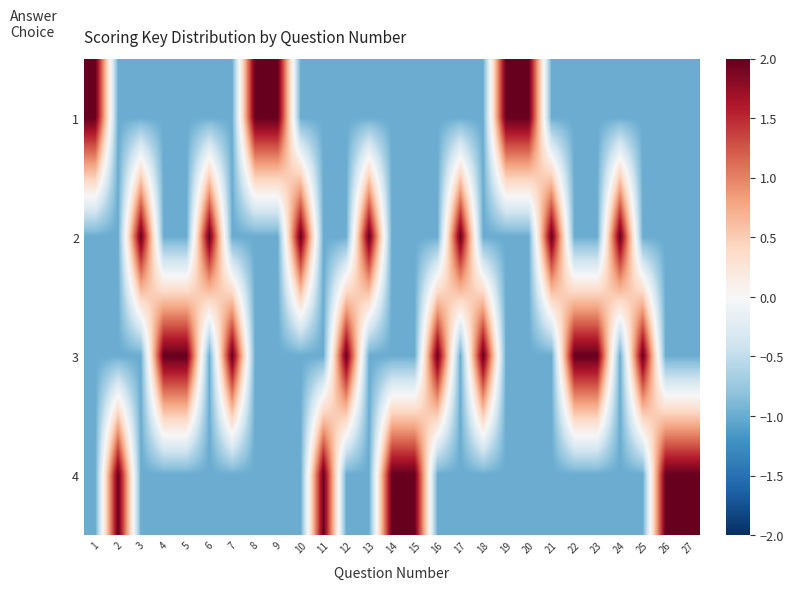

Which series changed the most between 1 and 15?

1